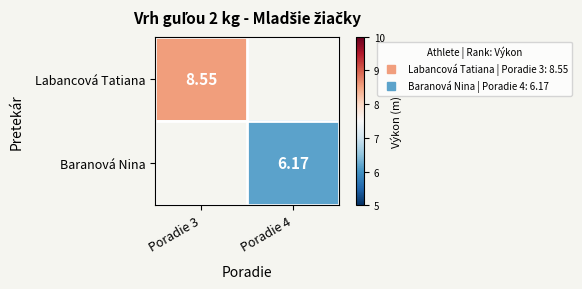

What is the maximum value shown in the chart?

8.6